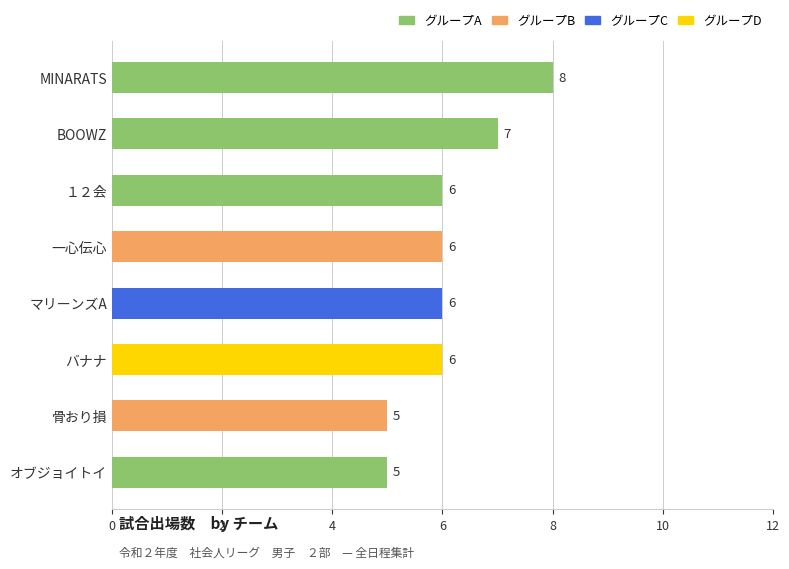

Reading top to bottom, extract all data points from this chart.

8	7	6	6	6	6	5	5